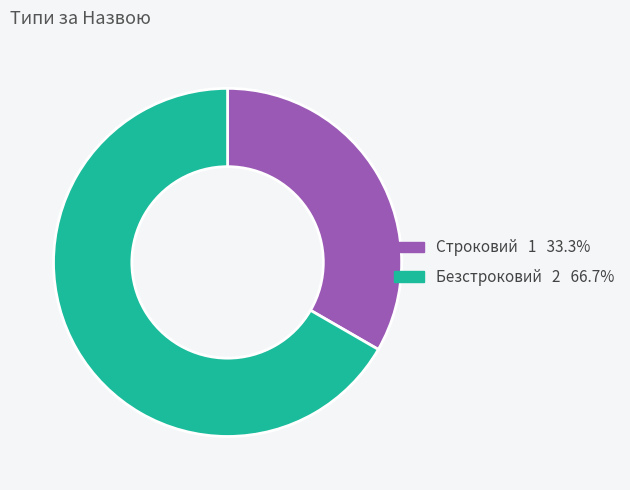

Rank the categories by value from highest to lowest.

Безстроковий, Строковий